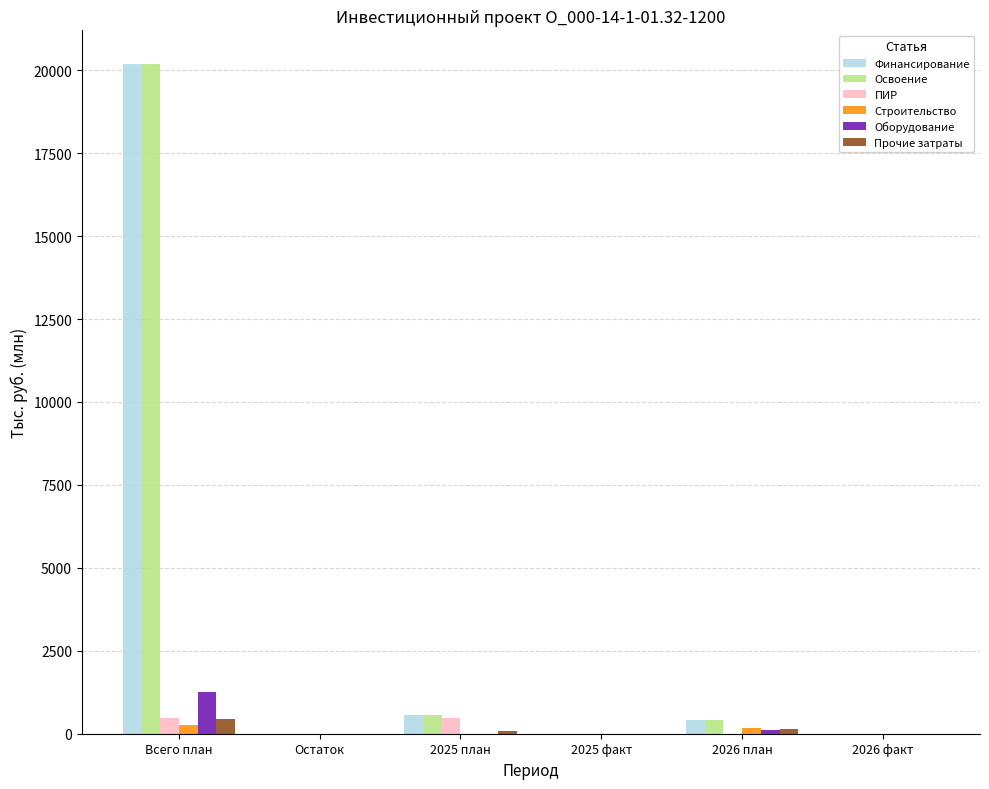

True or false: Освоение has a value of 407.3 at 2026 план.

True